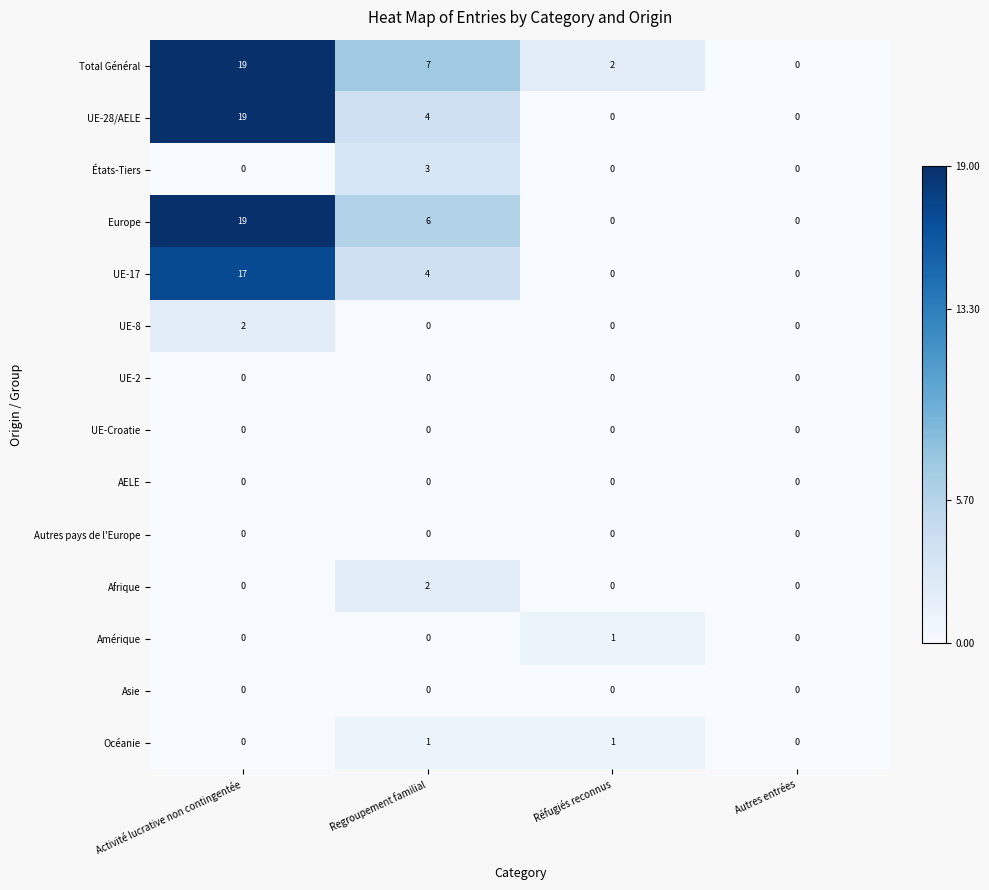

What is the maximum value for UE-17?

17